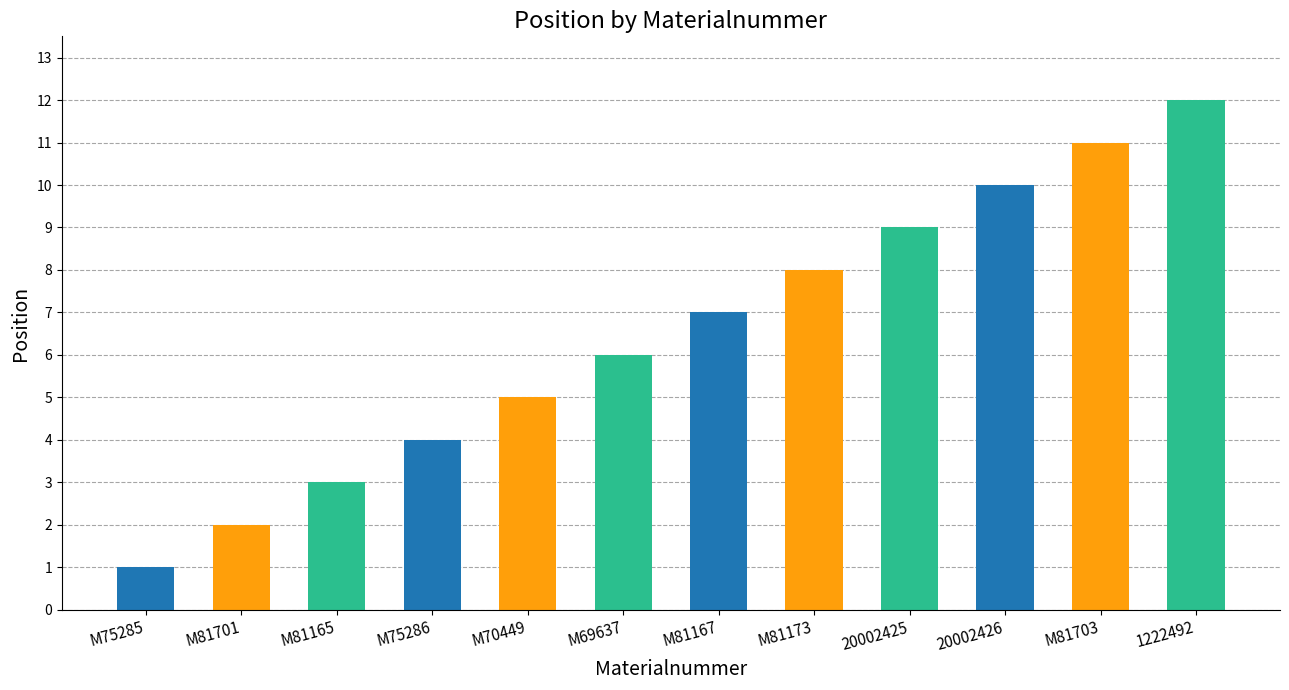

What position from the right is M81167?

6